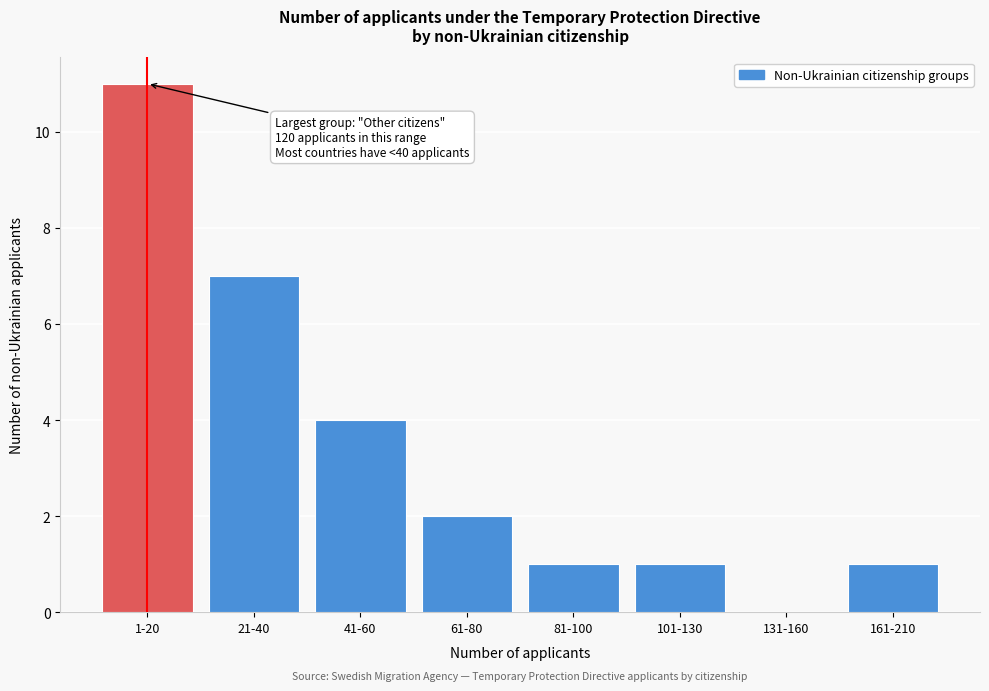

Reading right to left, list all the values displayed in this chart.

161-210=1	131-160=0	101-130=1	81-100=1	61-80=2	41-60=4	21-40=7	1-20=11